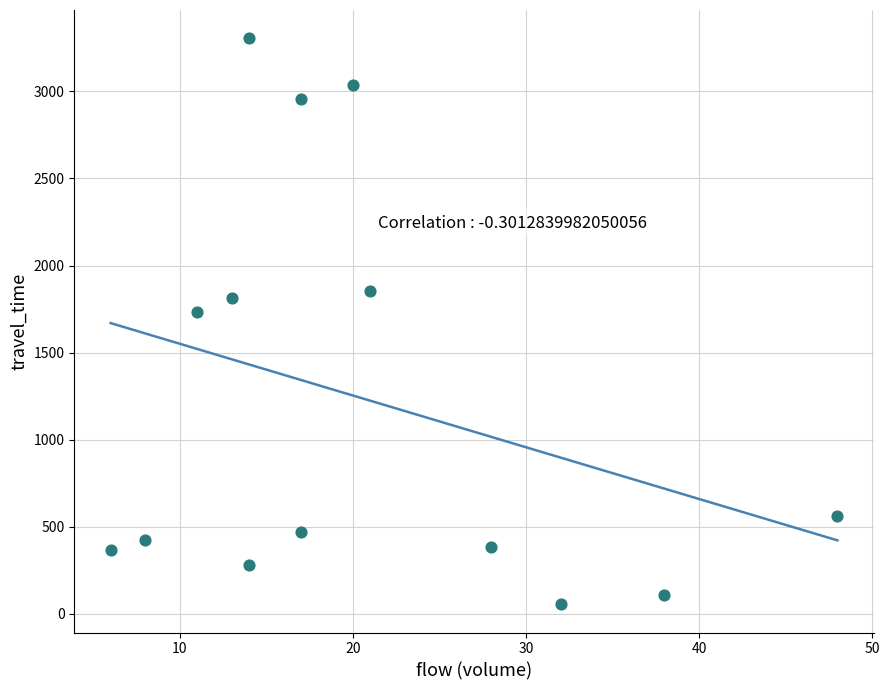

What Y value in the scatter plot is closest to 1680?

1735